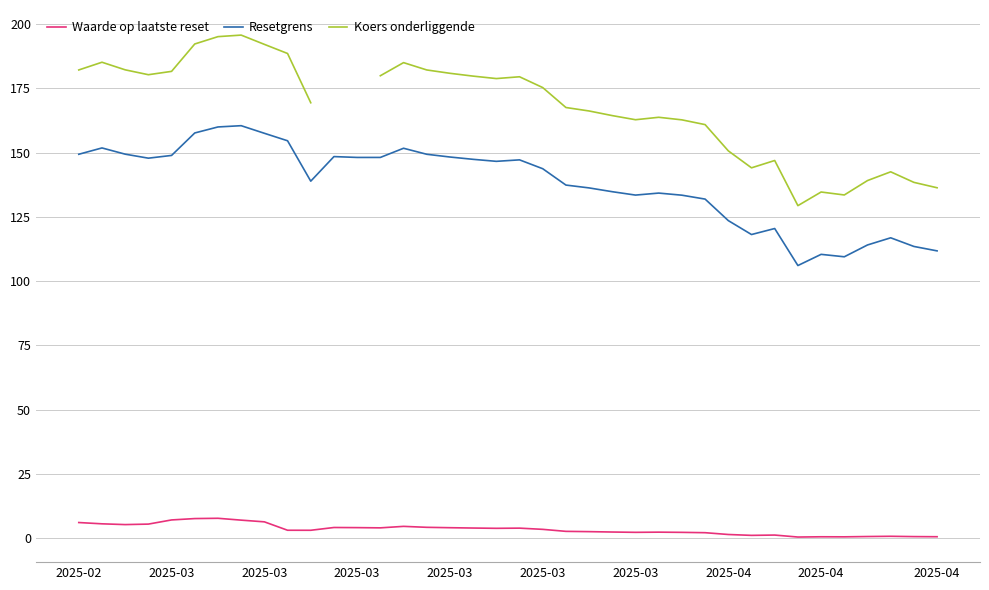

Which series has the largest range (max minus min)?

Koers onderliggende